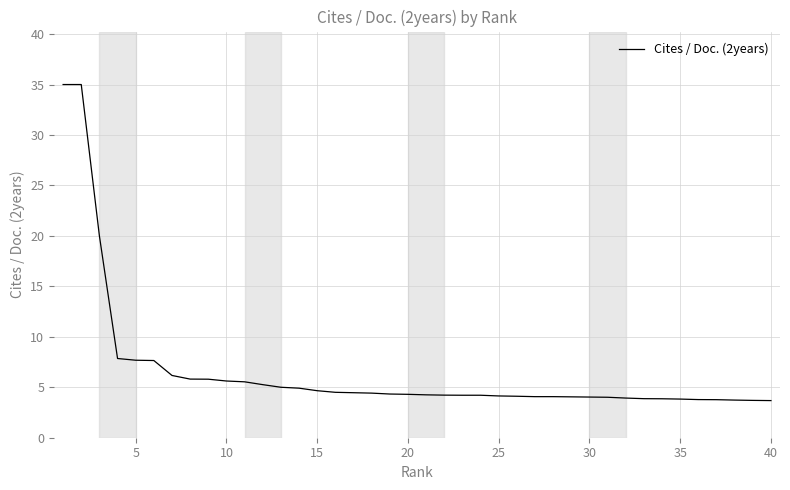

What is the maximum value shown in the chart?

35.0